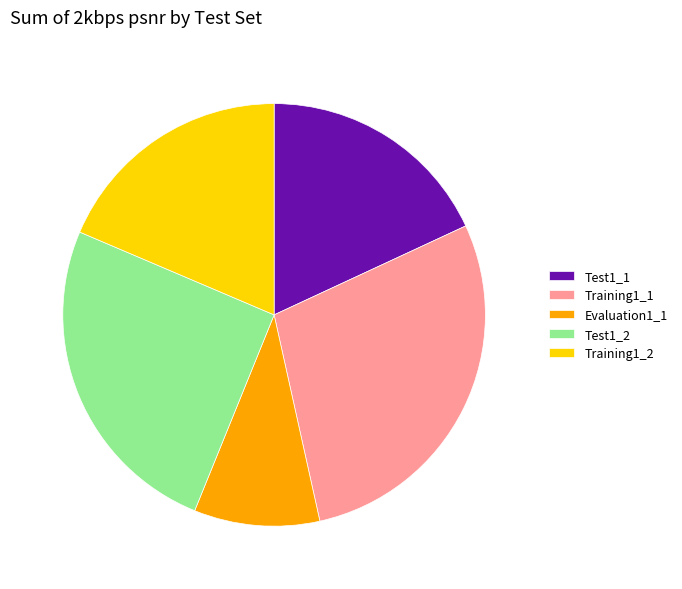

True or false: Training1_1 accounts for 28% of the total.

True